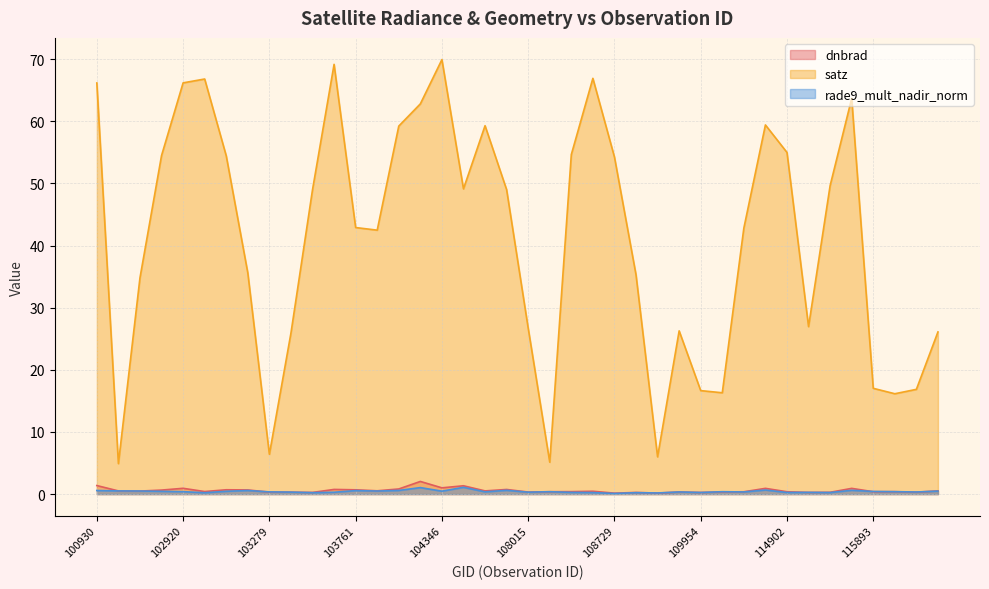

Reading left to right, list all the values displayed in this chart.

dnbrad: 1.4	0.5	0.5	0.6	0.9	0.4	0.7	0.7	0.3	0.3	0.3	0.8	0.7	0.5	0.8	2.0	1.0	1.3	0.5	0.7	0.3	0.4	0.4	0.5	0.2	0.3	0.2	0.3	0.3	0.4	0.4	0.9	0.4	0.3	0.3	0.9	0.4	0.4	0.3	0.5
satz: 66.2	4.9	34.8	54.5	66.2	66.8	54.5	35.6	6.4	25.9	49.0	69.2	42.9	42.5	59.2	62.8	69.9	49.1	59.3	49.0	26.7	5.1	54.7	66.9	54.3	35.3	6.0	26.3	16.7	16.3	42.8	59.4	55.0	27.0	49.7	63.7	17.0	16.2	16.9	26.1
rade9_mult_nadir_norm: 0.6	0.5	0.5	0.4	0.4	0.2	0.5	0.6	0.4	0.3	0.2	0.3	0.6	0.5	0.6	1.0	0.5	1.1	0.4	0.6	0.3	0.4	0.3	0.2	0.1	0.2	0.2	0.3	0.3	0.4	0.3	0.7	0.3	0.3	0.3	0.6	0.4	0.4	0.3	0.5